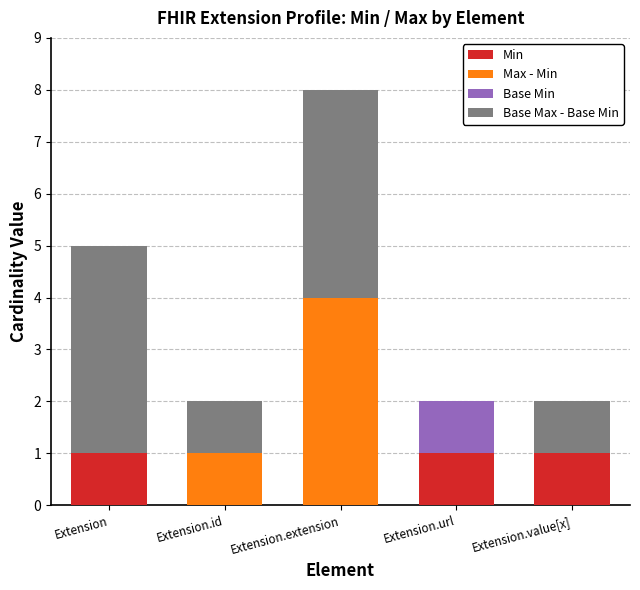

At which category is the sum across all series the highest?

Extension.extension